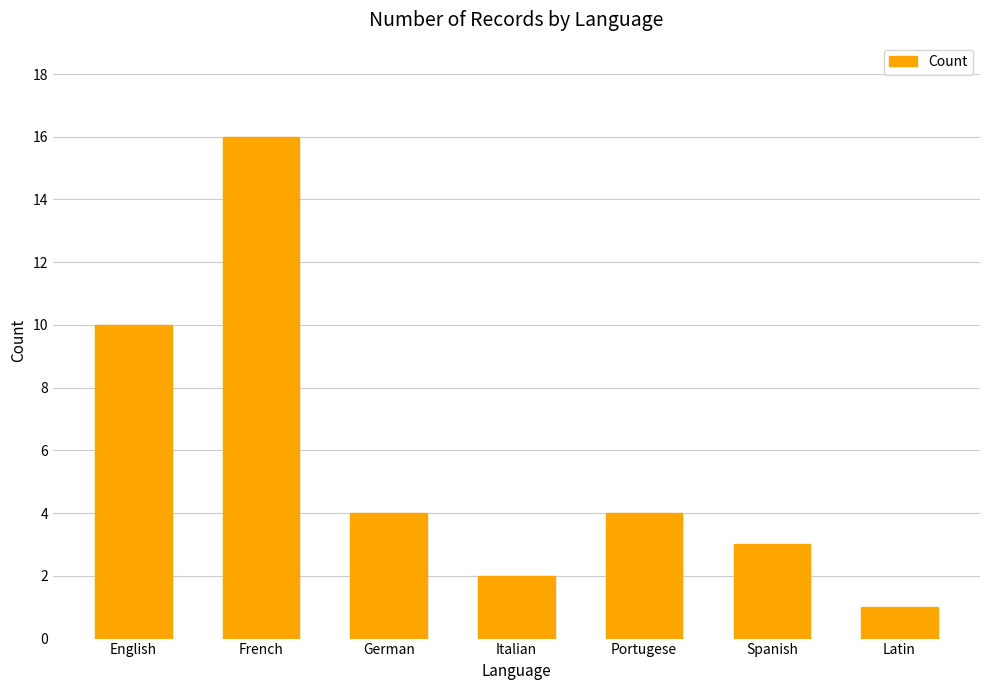

What is the label of the 1st bar from the left?

English